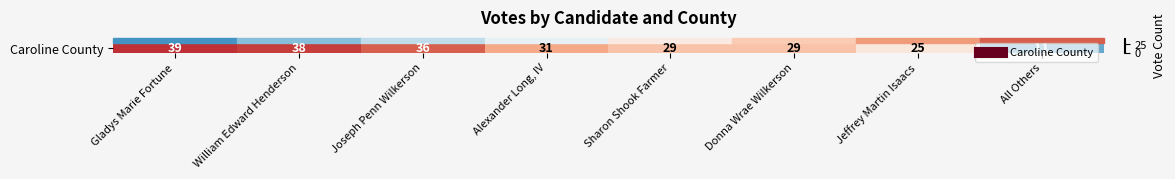

Count the number of categories in the chart.

8